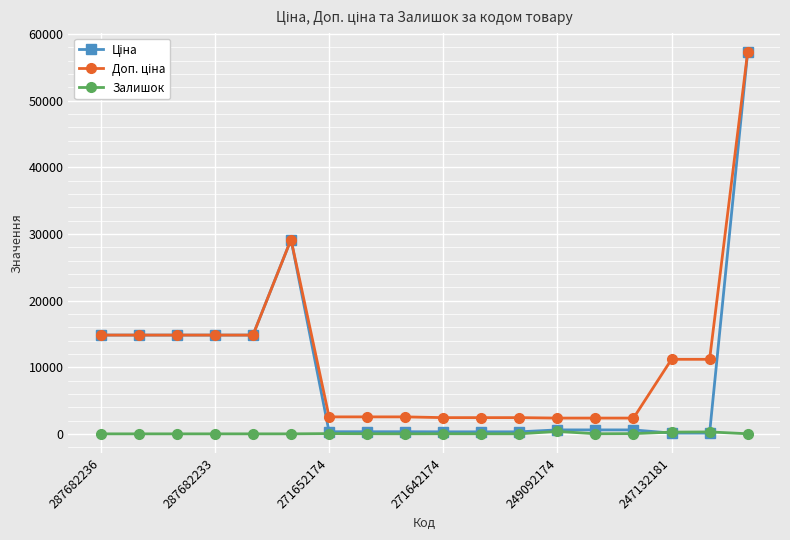

What is the difference between the second highest and second lowest values in the Залишок series?

290.0